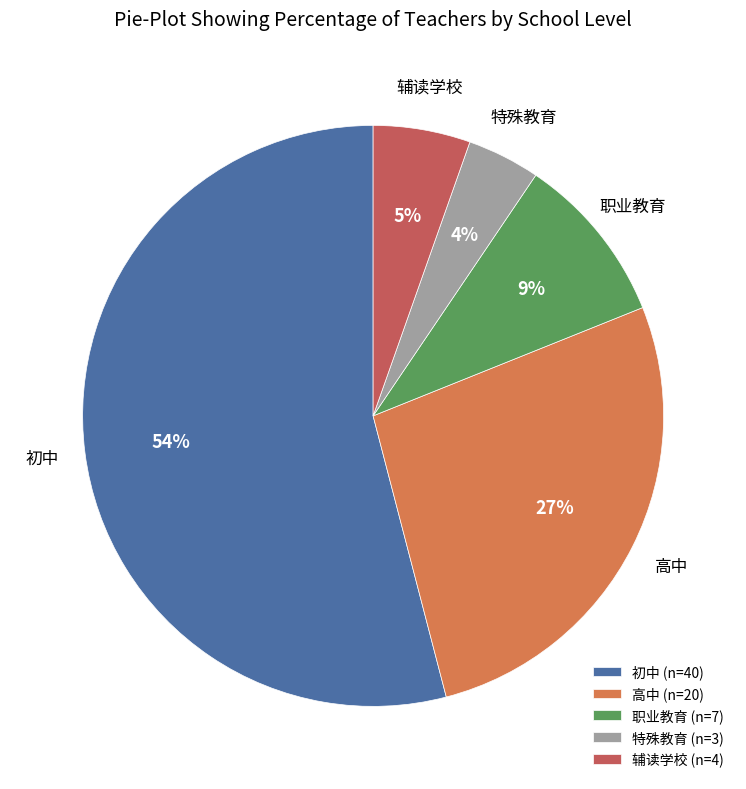

Rank the categories by value from highest to lowest.

初中, 高中, 职业教育, 辅读学校, 特殊教育